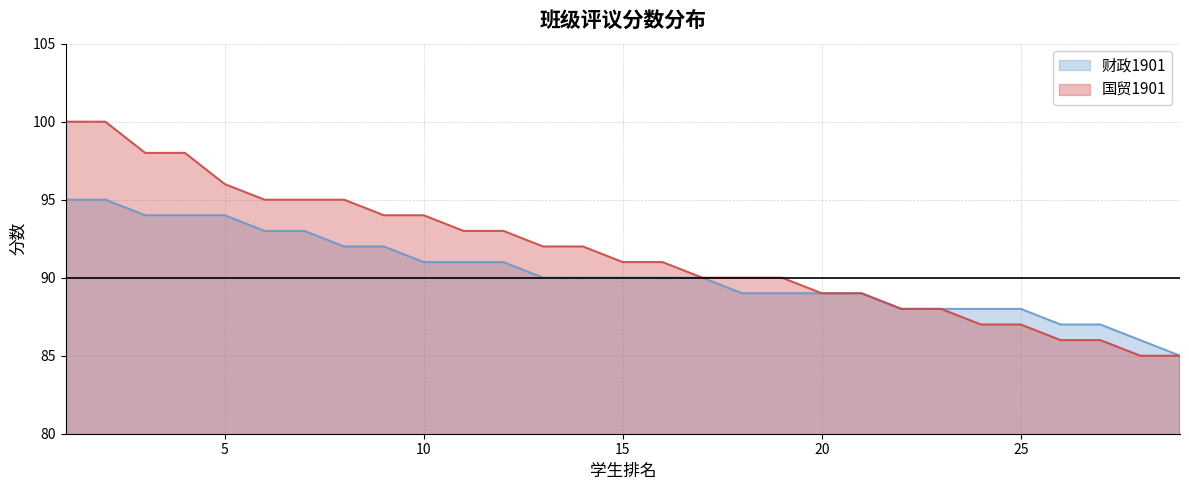

What is the difference between the maximum and minimum values in the 财政1901 series?

10